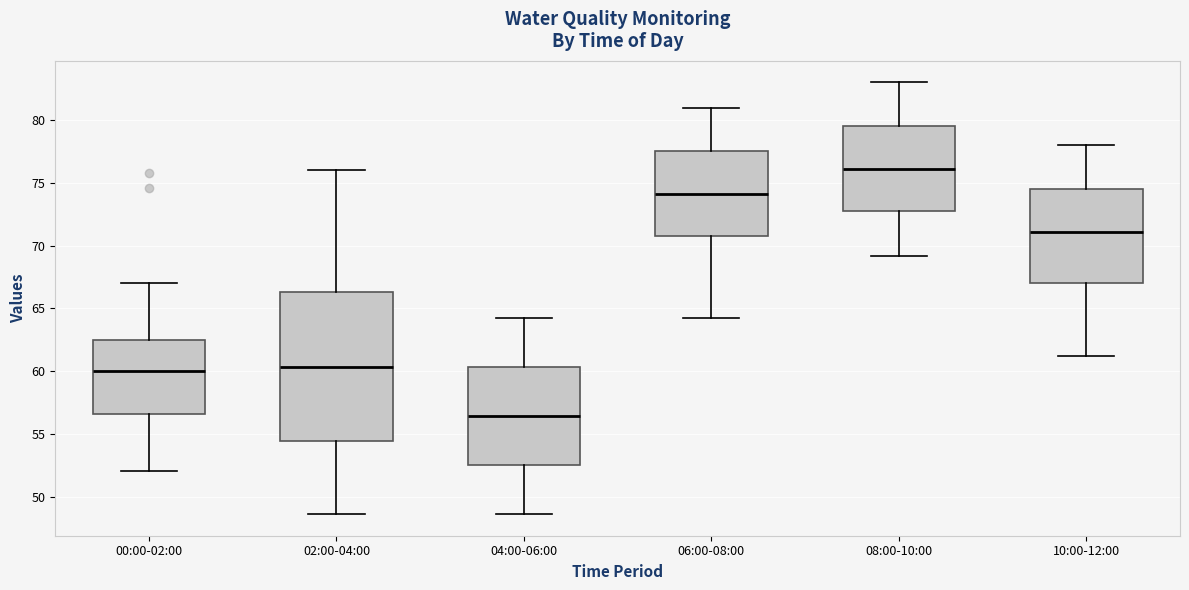

Reading left to right, transcribe this box plot: for each box, give where its median line is, the range the box spans, and where its two whiskers end, as read against the y-axis. The values are not printed on the chart, so give them approximately, as read against the axis.

00:00-02:00: median 60.0, box 56.5 to 62.5, whiskers 52.0 to 67.0
02:00-04:00: median 60.5, box 54.5 to 66.5, whiskers 48.5 to 76.0
04:00-06:00: median 56.5, box 52.5 to 60.5, whiskers 48.5 to 64.0
06:00-08:00: median 74.0, box 71.0 to 77.5, whiskers 64.0 to 81.0
08:00-10:00: median 76.0, box 73.0 to 79.5, whiskers 69.0 to 83.0
10:00-12:00: median 71.0, box 67.0 to 74.5, whiskers 61.0 to 78.0